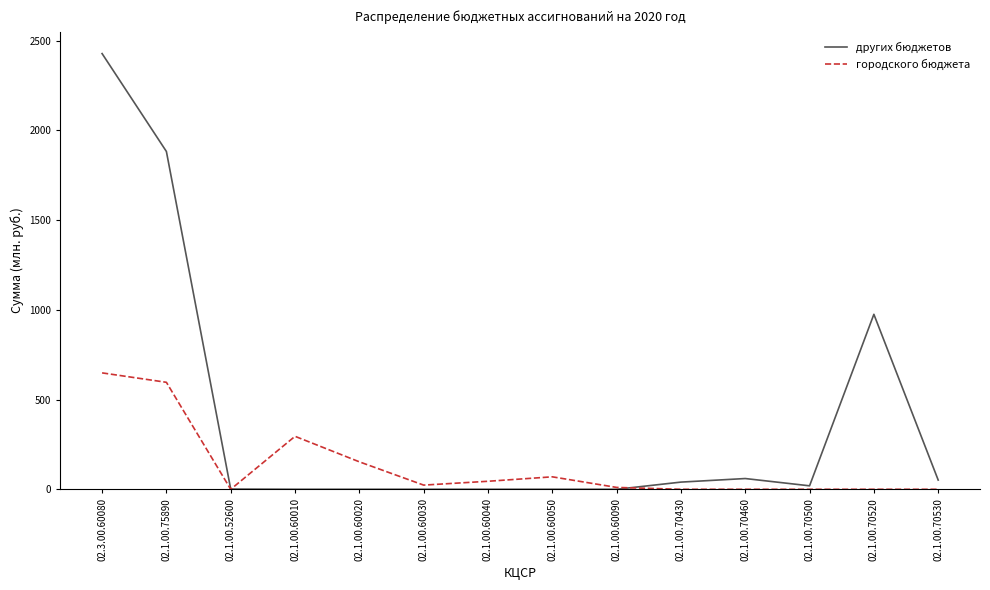

What is the maximum value for городского бюджета?

648.7